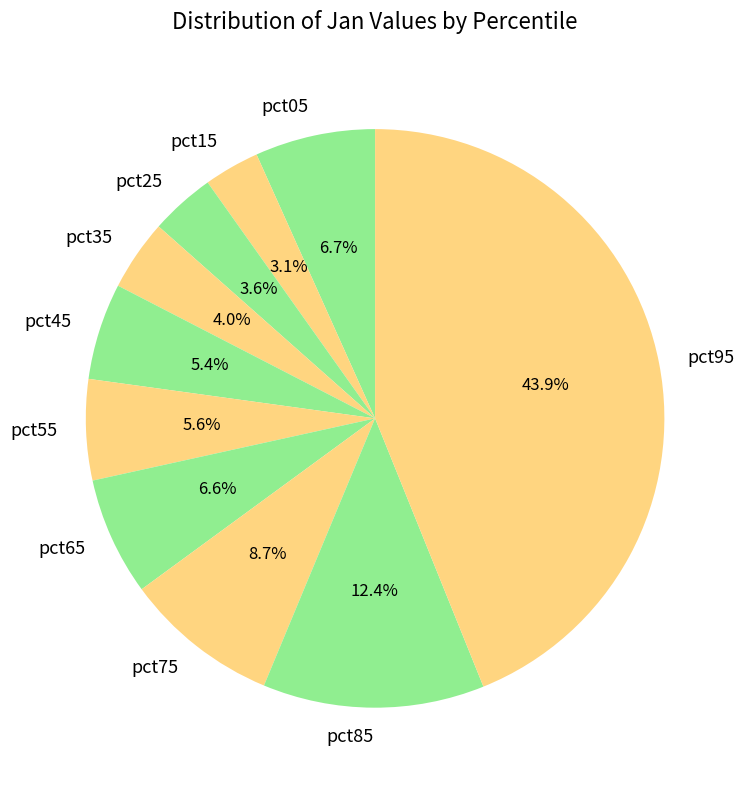

How many slices are in this pie chart?

10